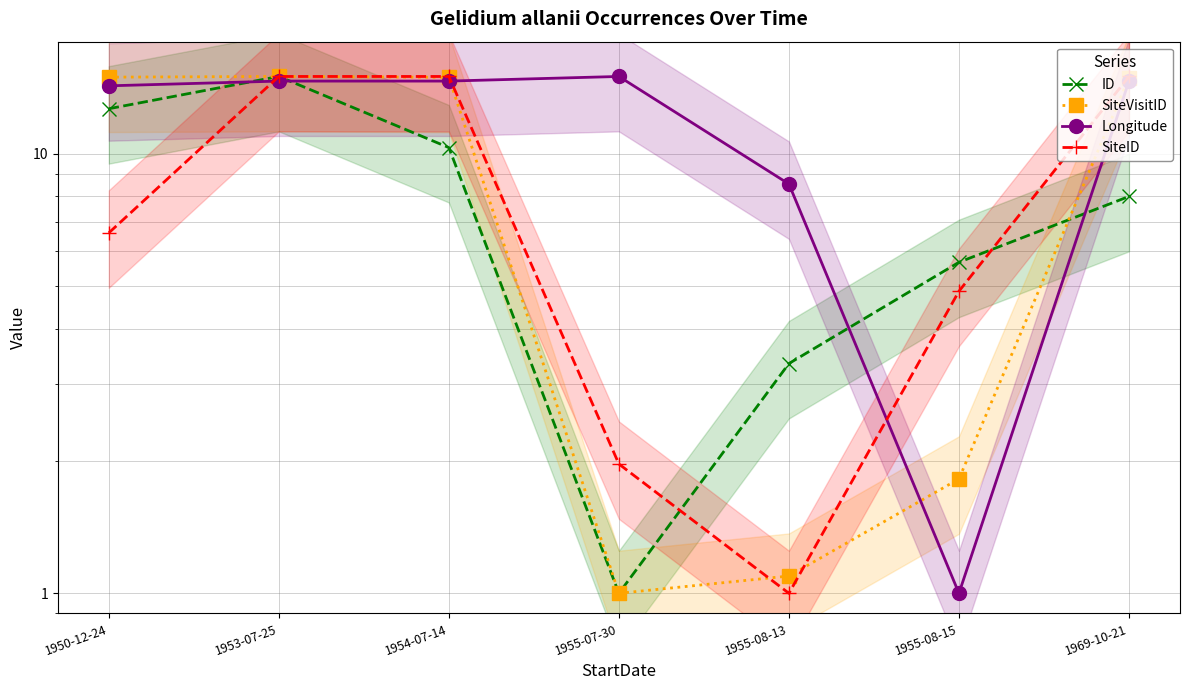

List the labels in order of SiteID value, smallest first.

1955-08-13, 1955-07-30, 1955-08-15, 1950-12-24, 1953-07-25, 1954-07-14, 1969-10-21